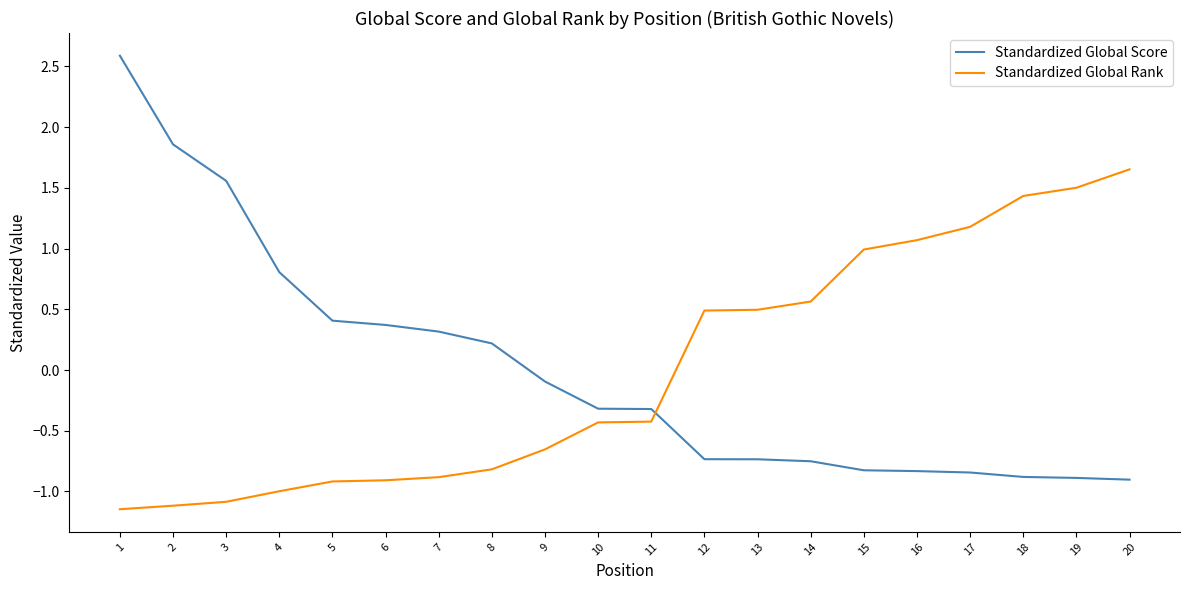

Which series ends up on top after the final intersection of Standardized Global Score and Standardized Global Rank?

Standardized Global Rank